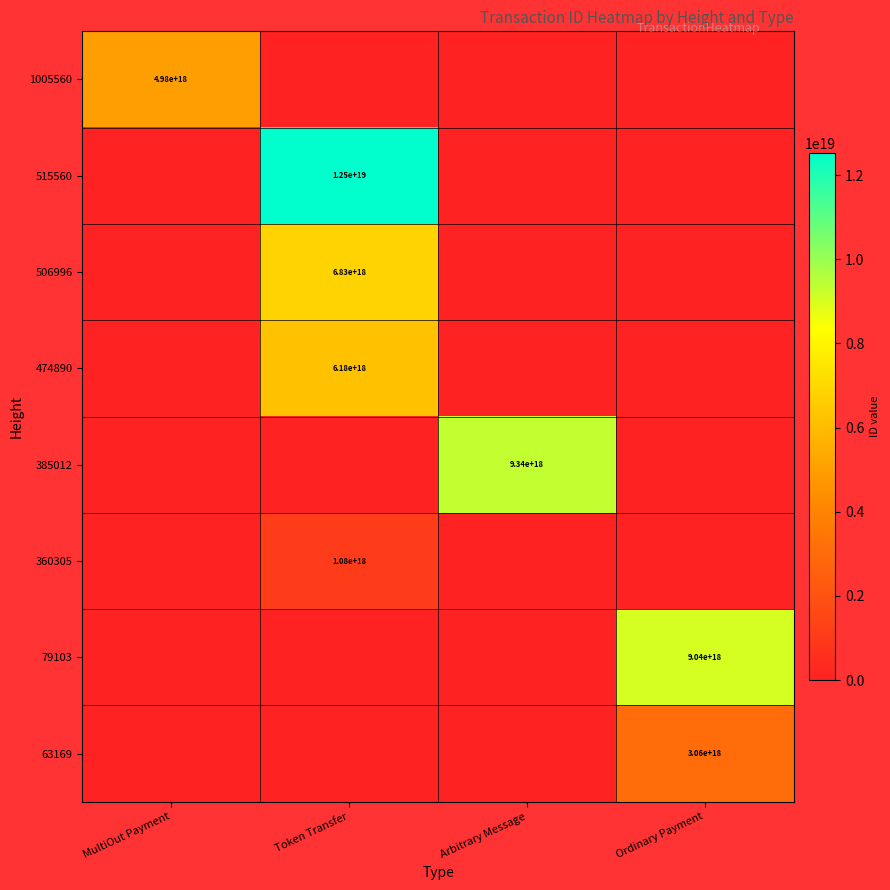

At how many categories does at least one series exceed 8670809606659373056?

3